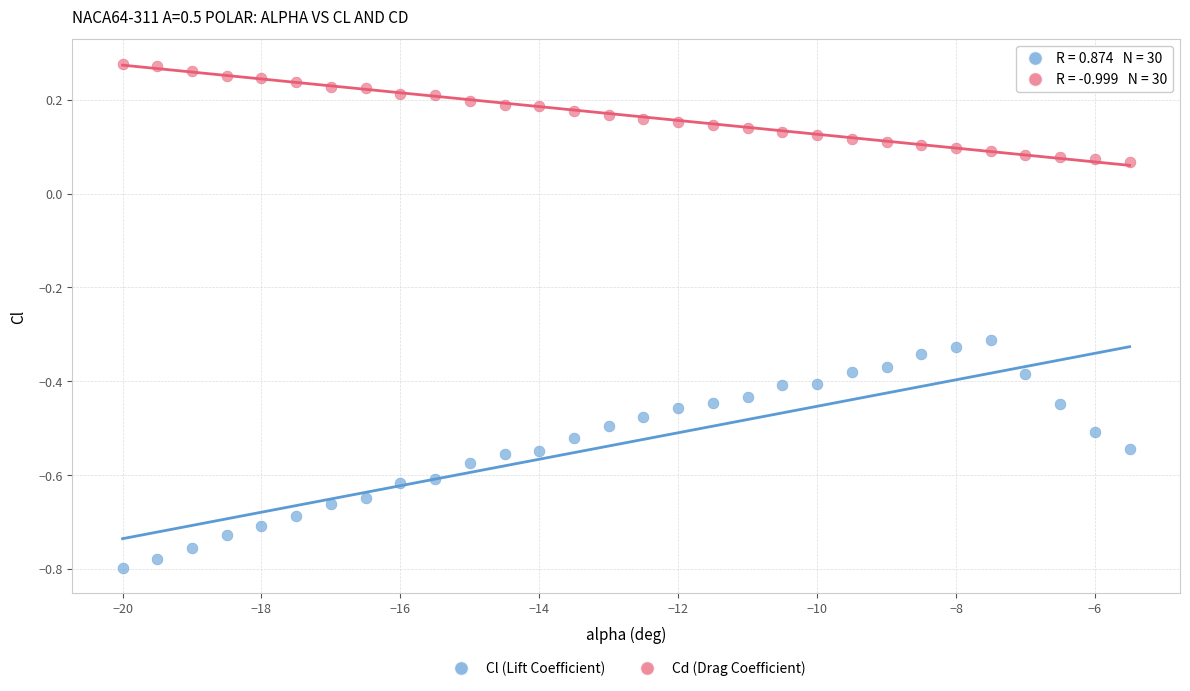

Across all data points, what is the range of Y values (max minus min)?

1.1